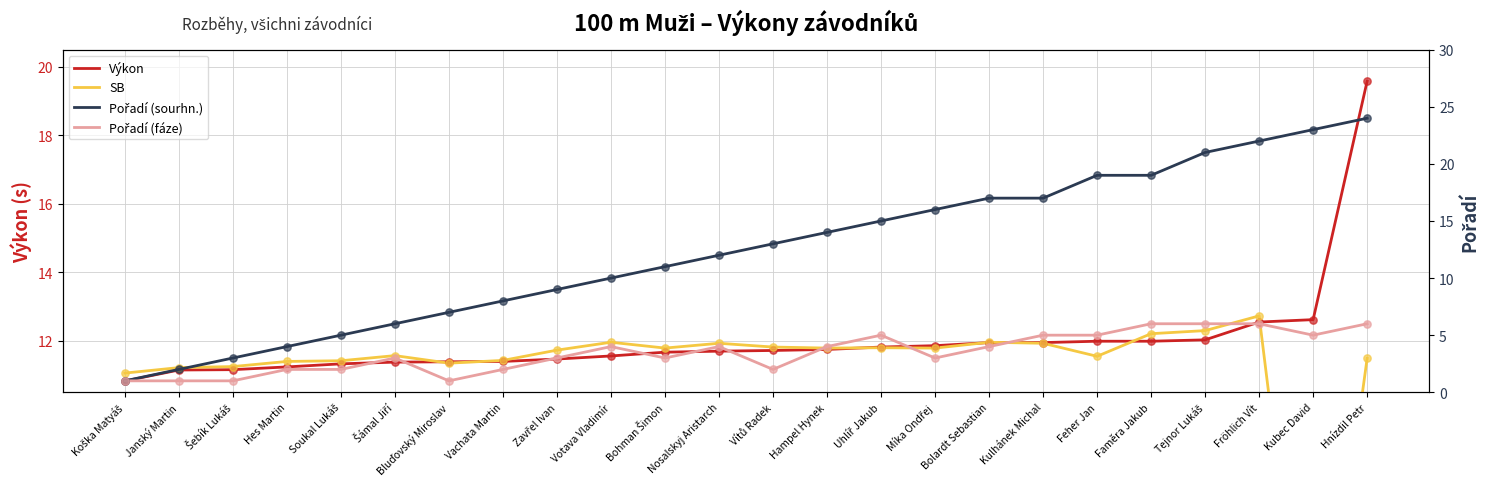

Which series has the largest total across all categories?

Pořadí (sourhn.)